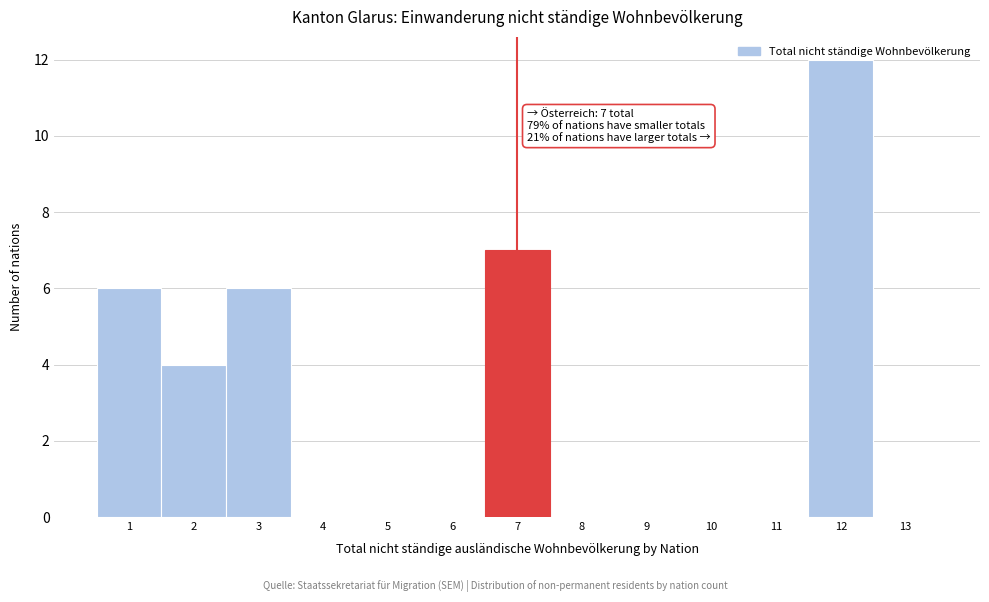

Over which range of the x-axis is the bar tallest?

11.5 to 12.5